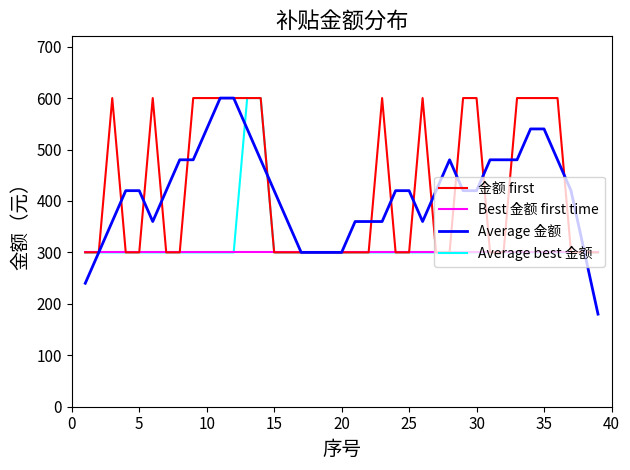

What is the minimum value shown in the chart?

180